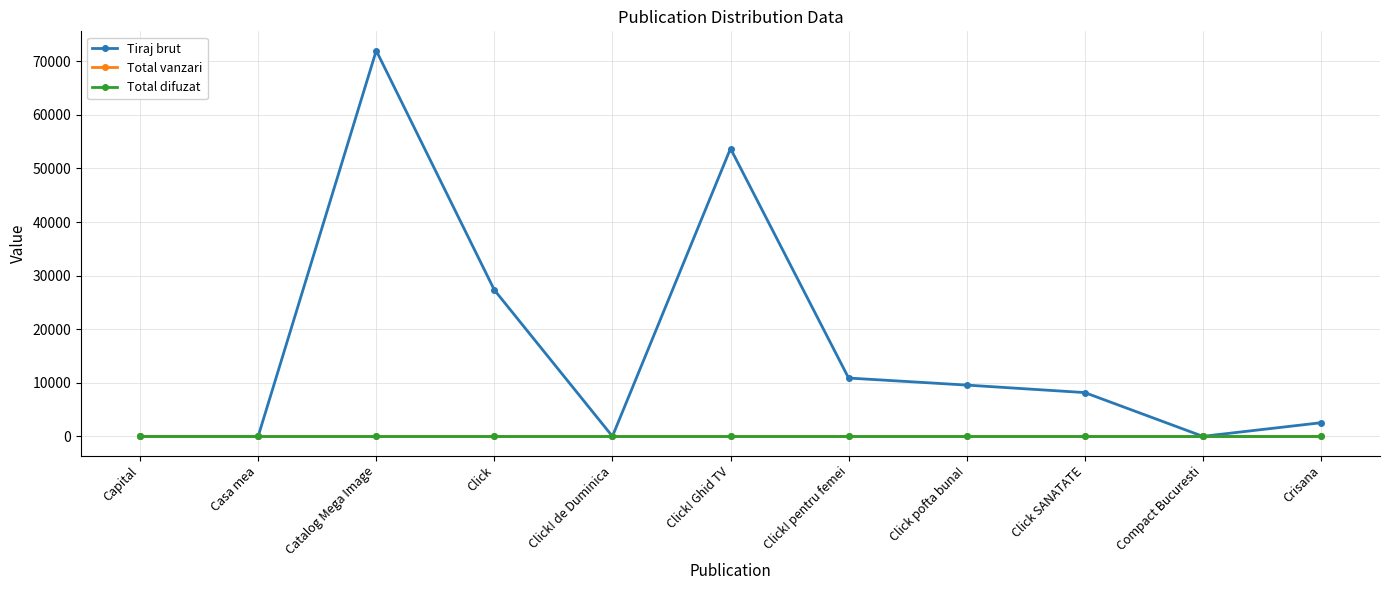

List the series in order of their peak value, highest first.

Tiraj brut, Total vanzari, Total difuzat